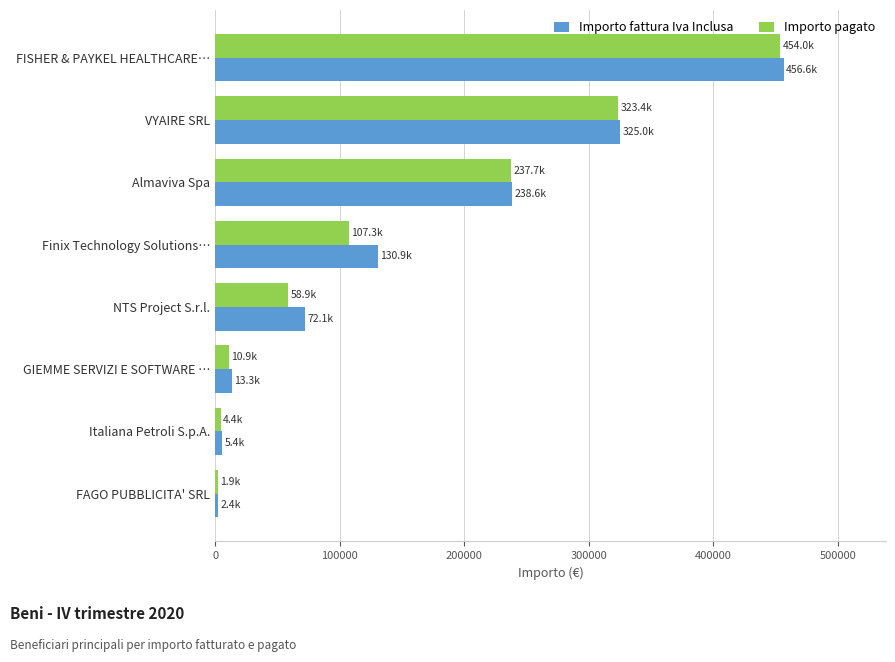

Which series has the largest range (max minus min)?

Importo fattura Iva Inclusa